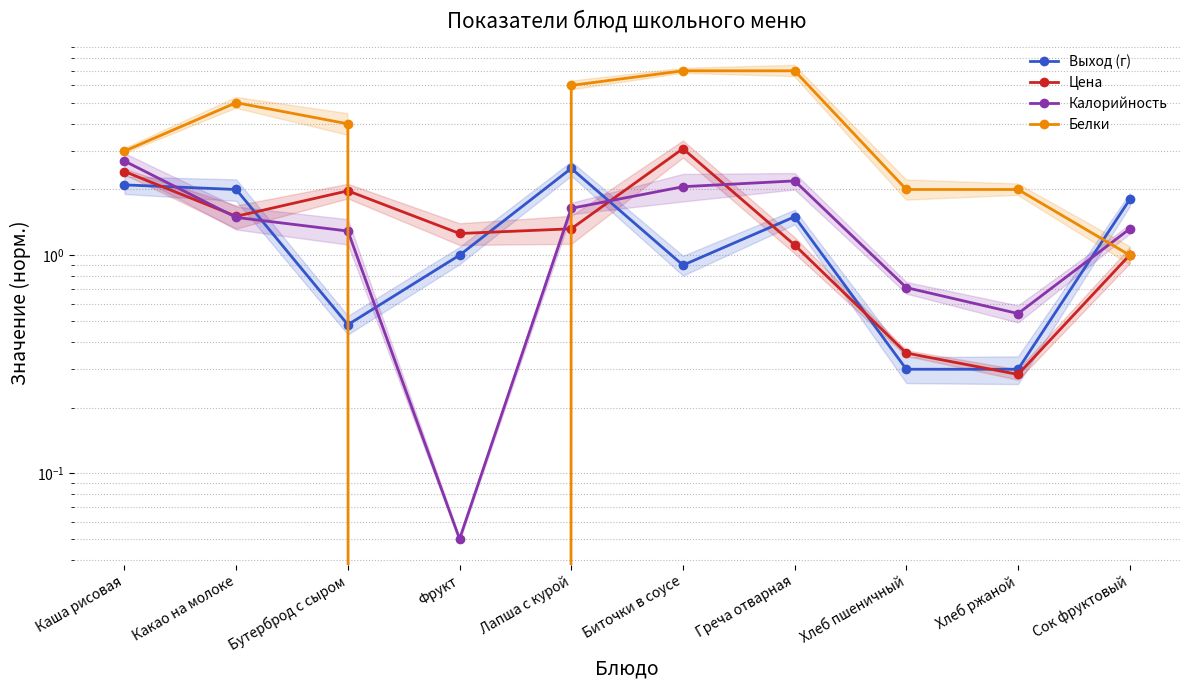

How many interior local peaks does the Цена series have?

2